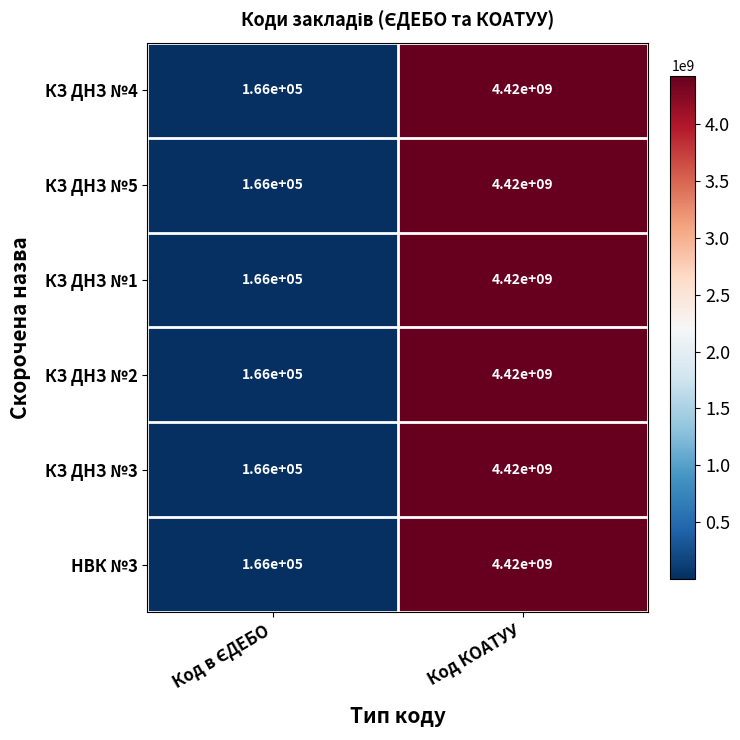

Reading right to left, extract all data points from this chart.

КЗ ДНЗ №4: 4420000000	166000
КЗ ДНЗ №5: 4420000000	166000
КЗ ДНЗ №1: 4420000000	166000
КЗ ДНЗ №2: 4420000000	166000
КЗ ДНЗ №3: 4420000000	166000
НВК №3: 4420000000	166000